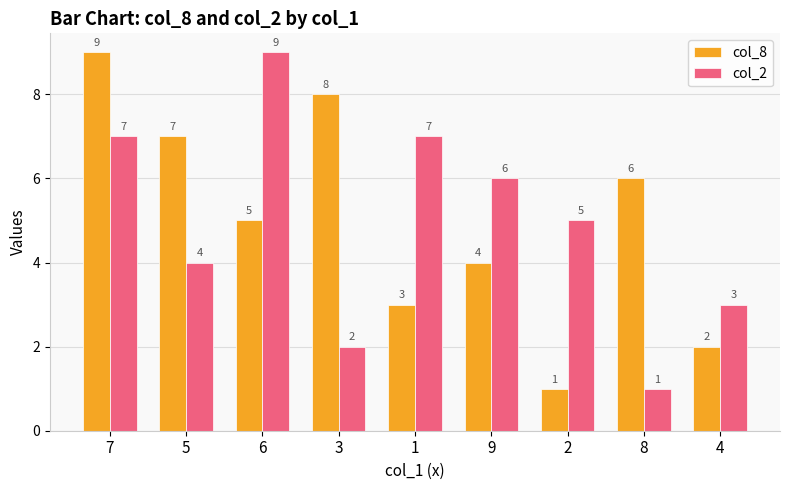

Where does the col_8 series first go above 5?

7